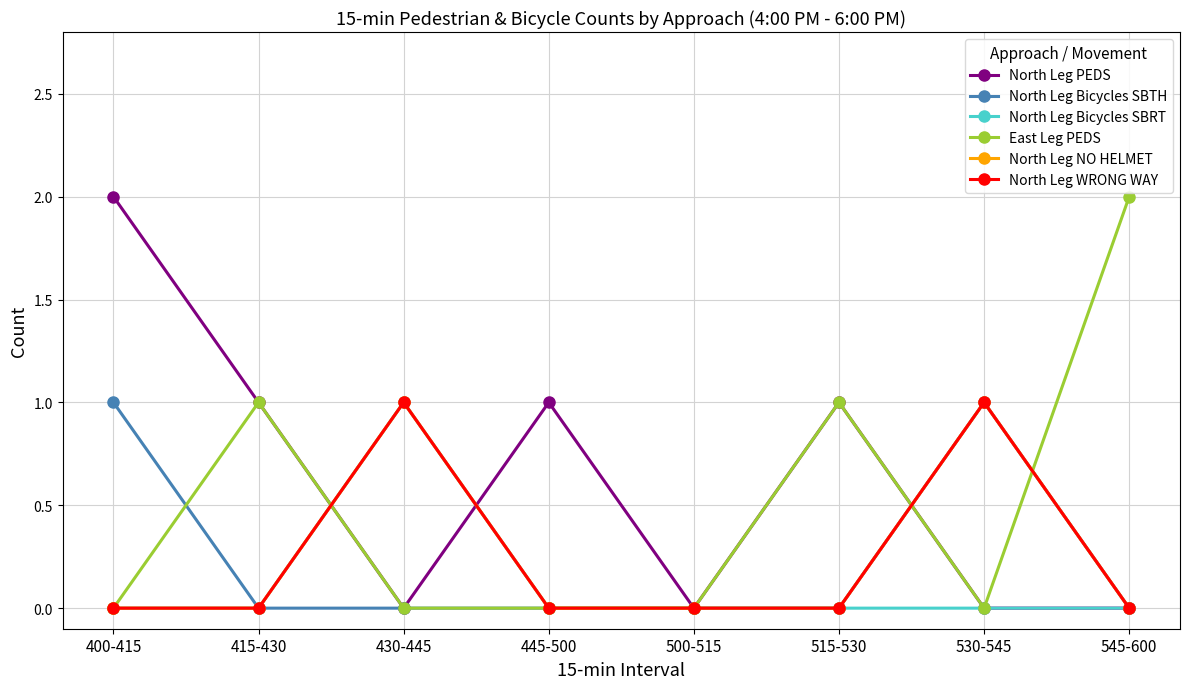

What is the label of the 1st point from the left?

400-415